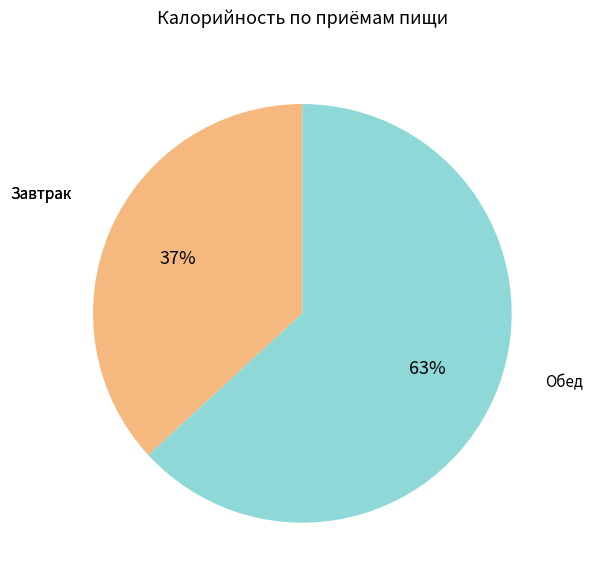

Count the number of slices in the pie.

2